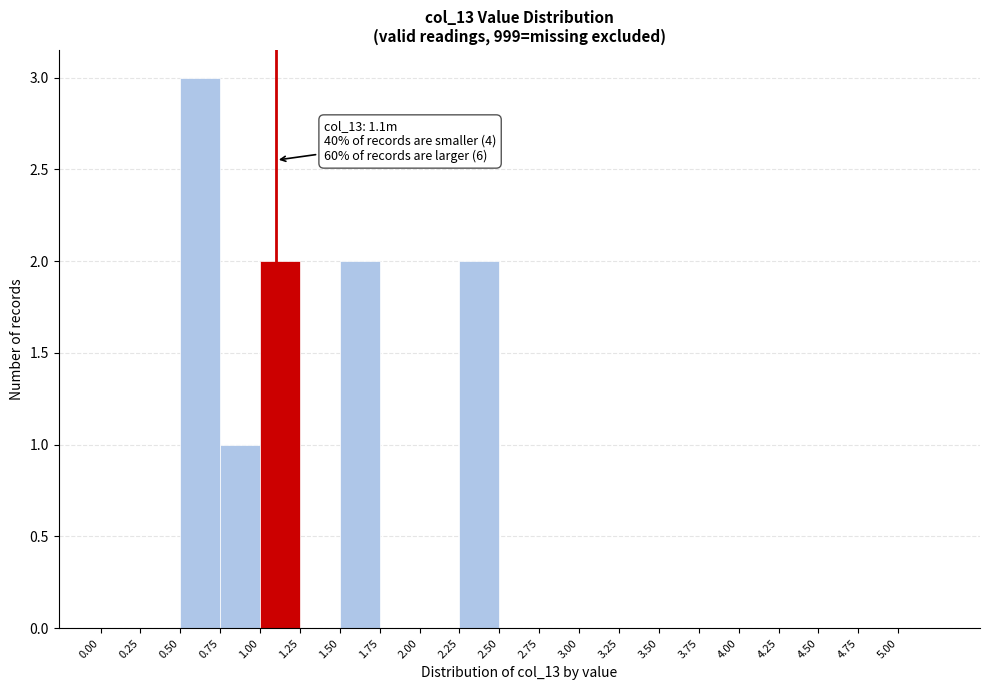

Over which range of the x-axis is the bar tallest?

0.50 to 0.75